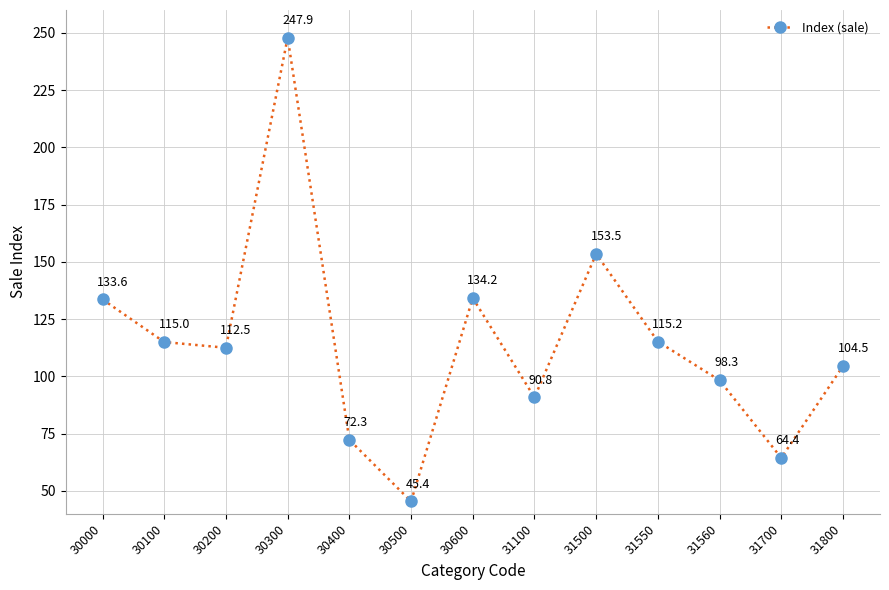

What is the greatest value displayed?

247.9